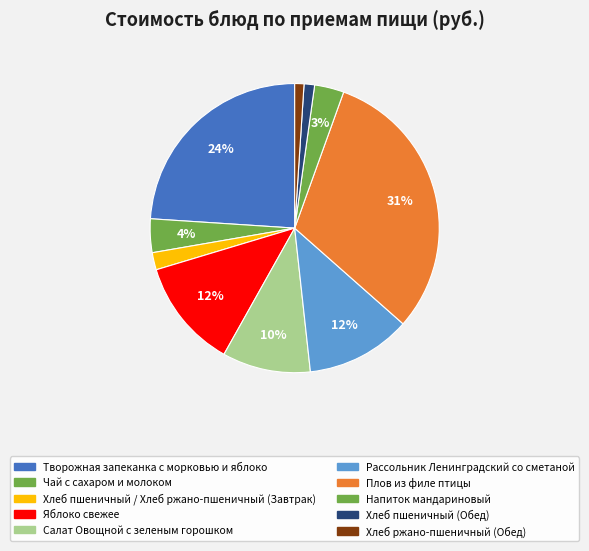

Which slice is the largest?

Плов из филе птицы